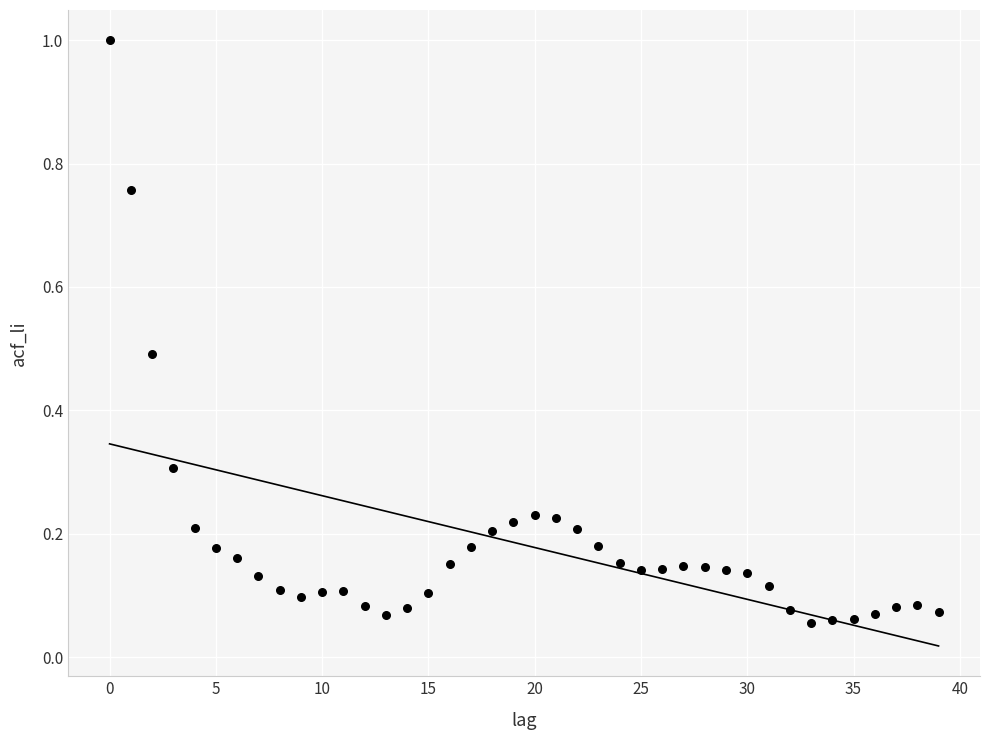

What is the range of Y values (max minus min)?

0.9